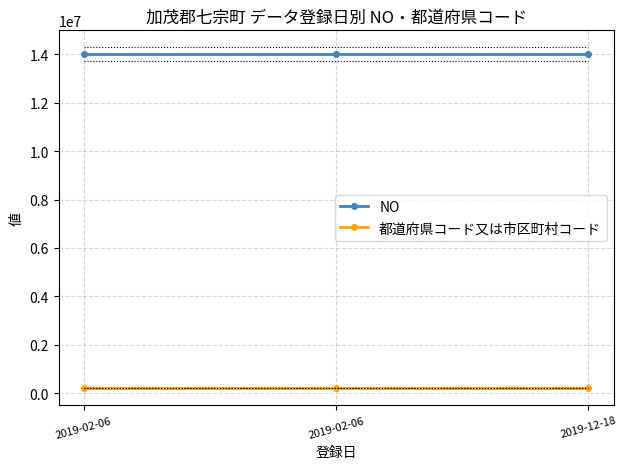

What is the value of the NO point at the 2nd from the left?

14000025